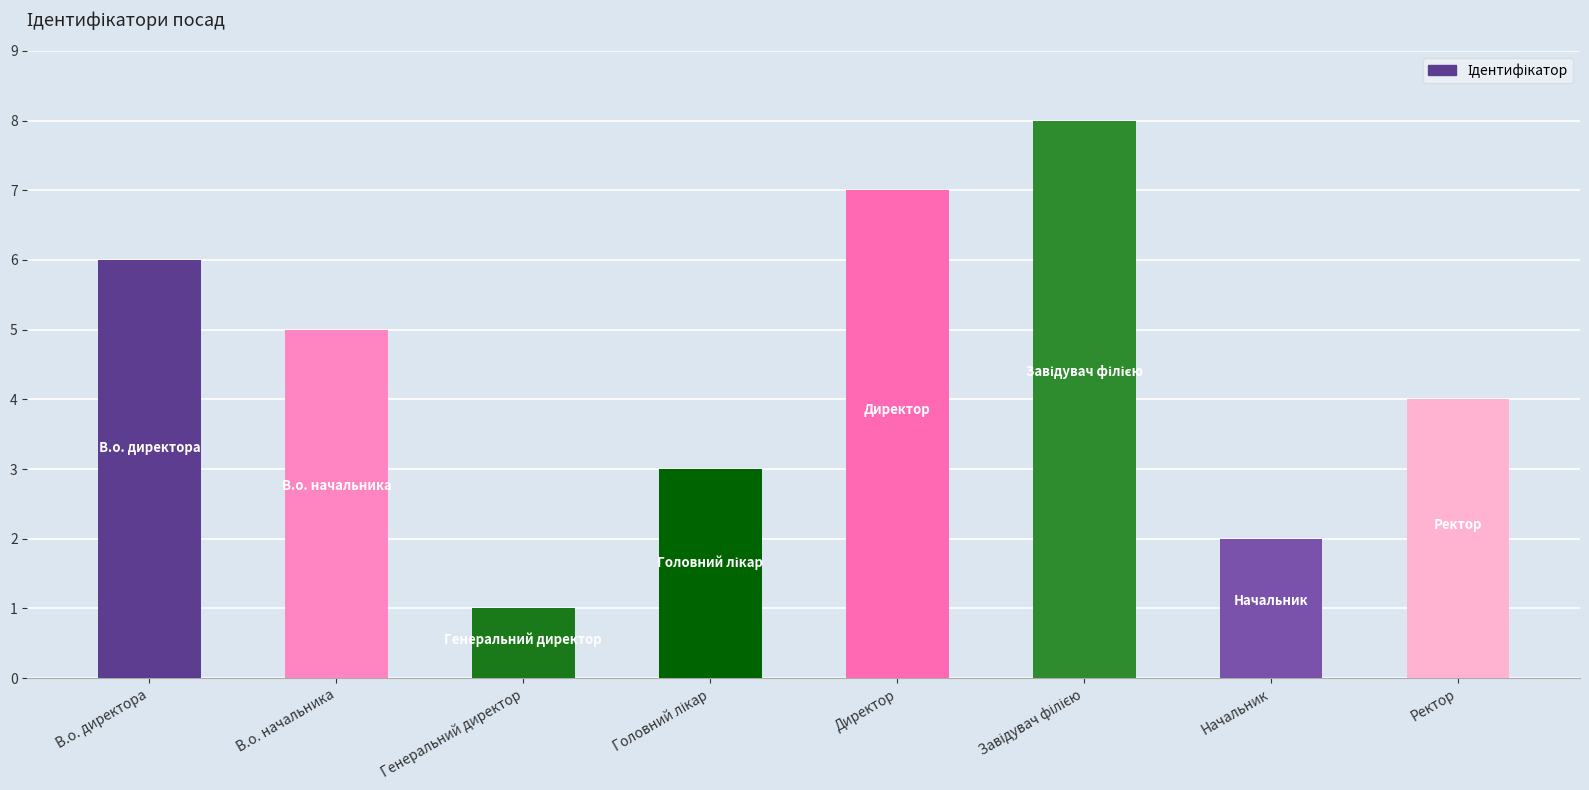

What is the difference between the second highest and minimum values?

6